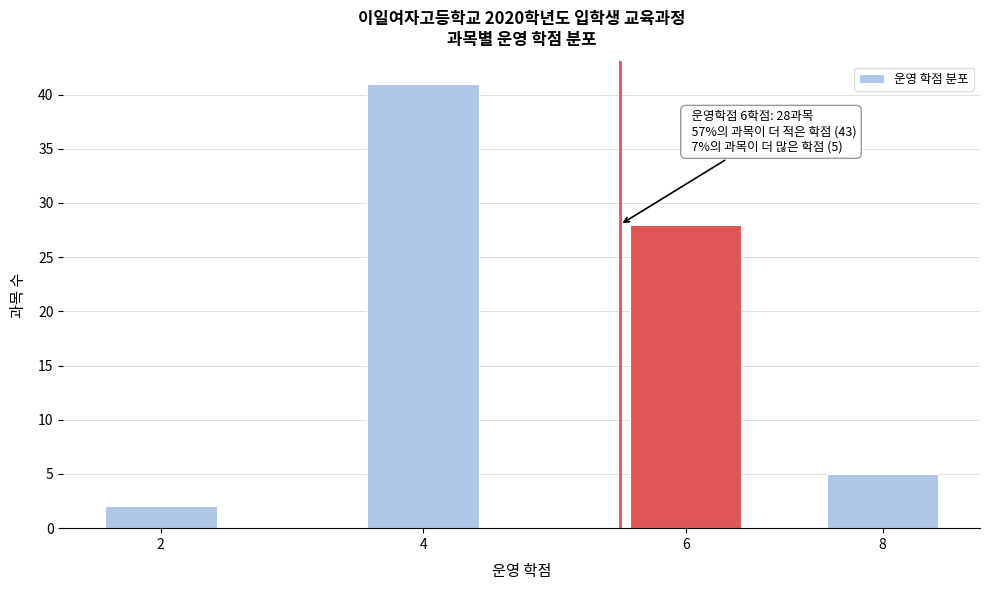

Reading left to right, extract all data points from this chart.

2	41	28	5